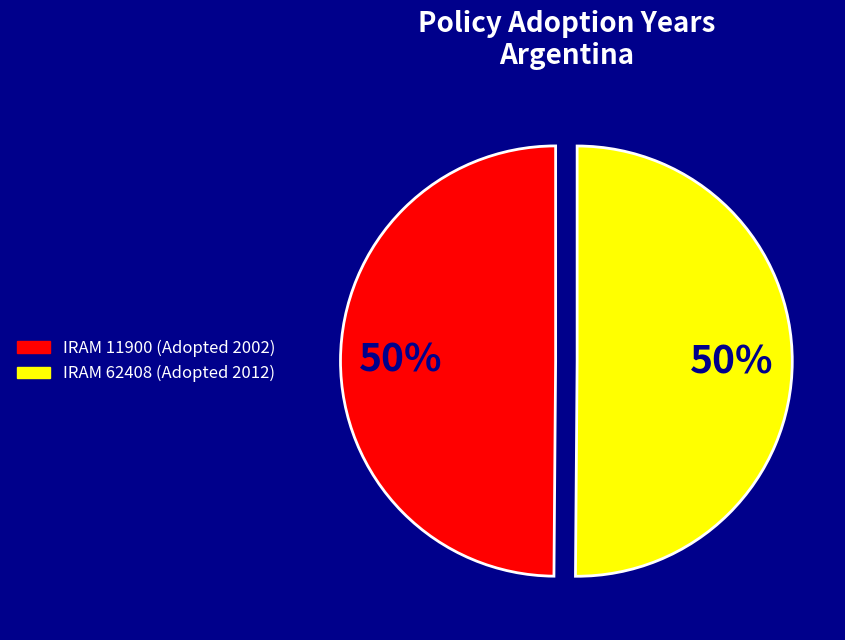

Is the sum of IRAM 62408 (Adopted 2012) and IRAM 11900 (Adopted 2002) greater than half?

Yes